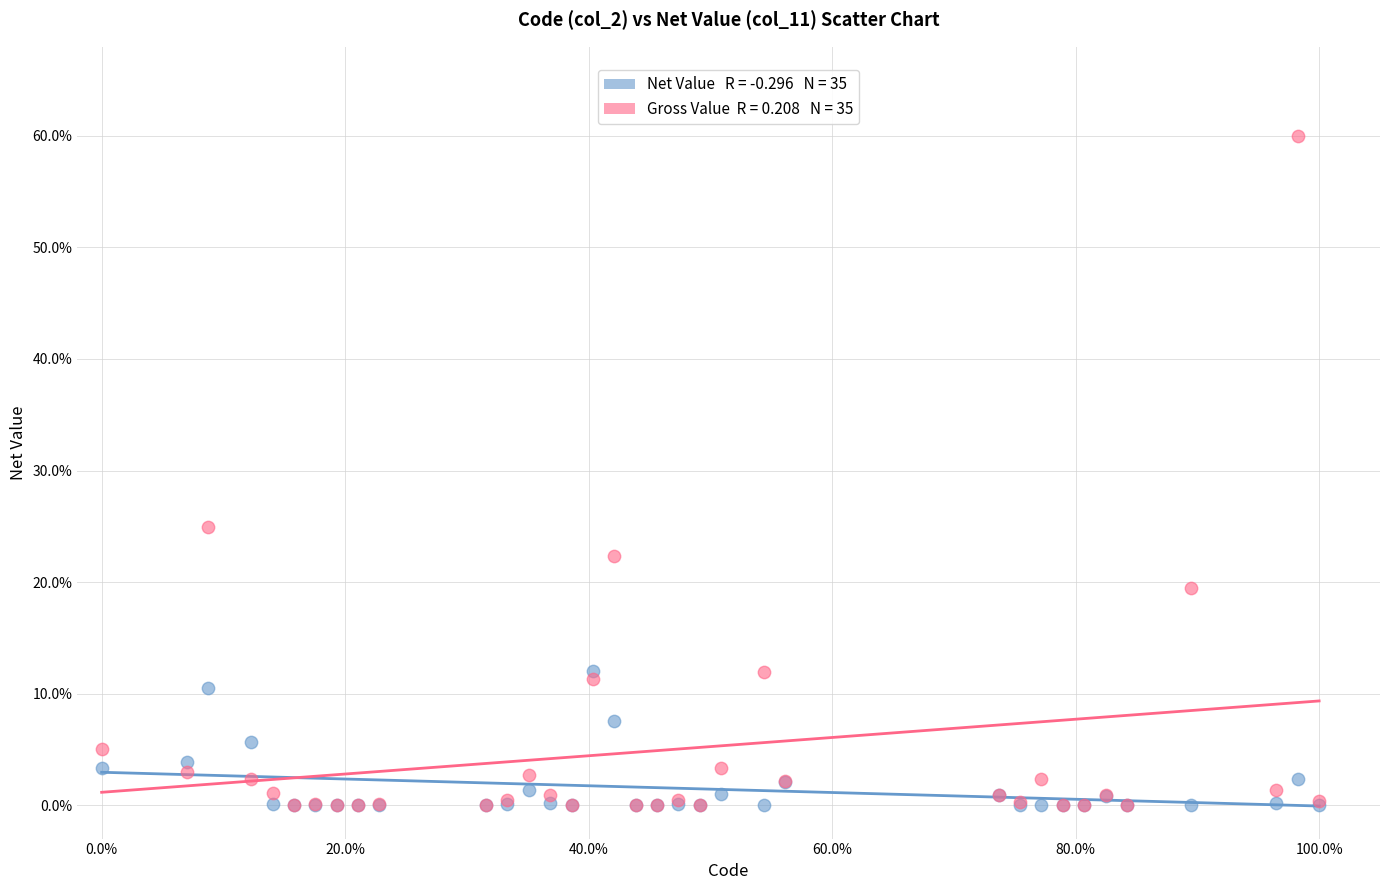

Across all series, what Y value is closest to 30?

25.0